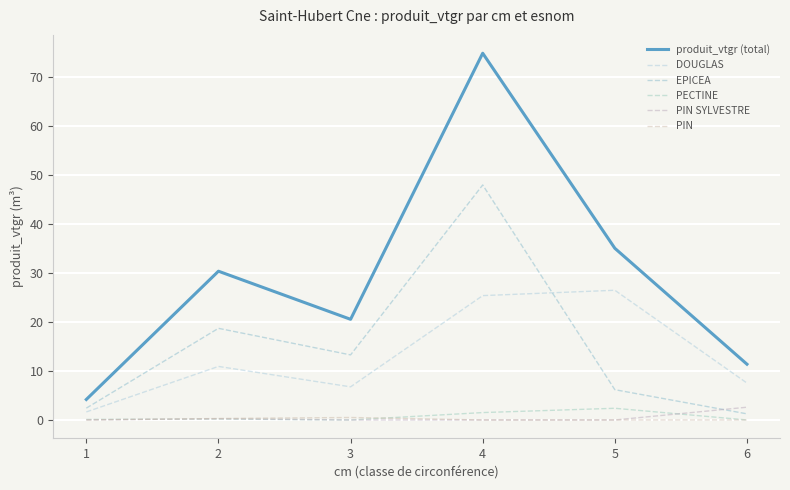

What is the sum of all PIN values?

0.8